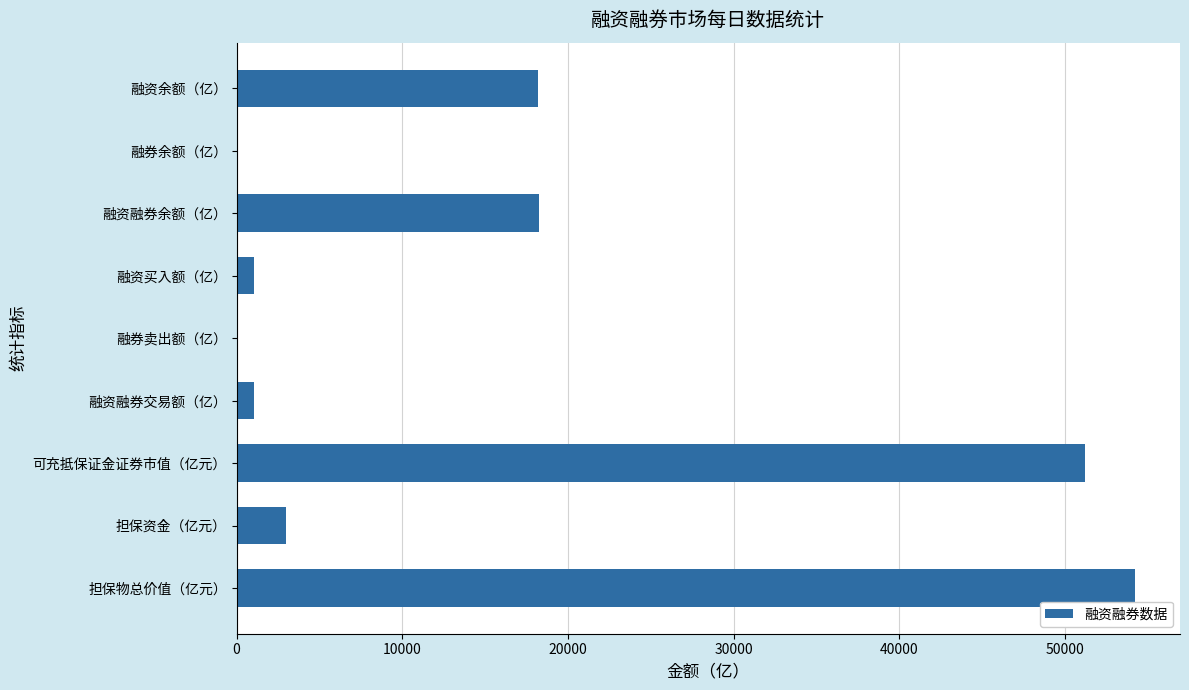

What is the sum of all values?

147121.4